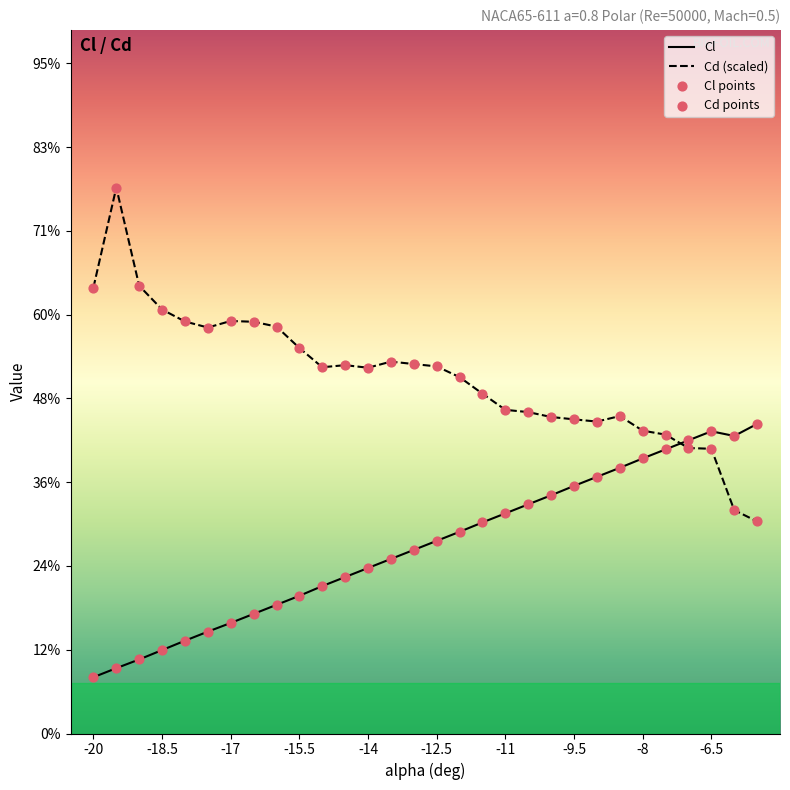

Which series contains the lowest Y value?

Cl